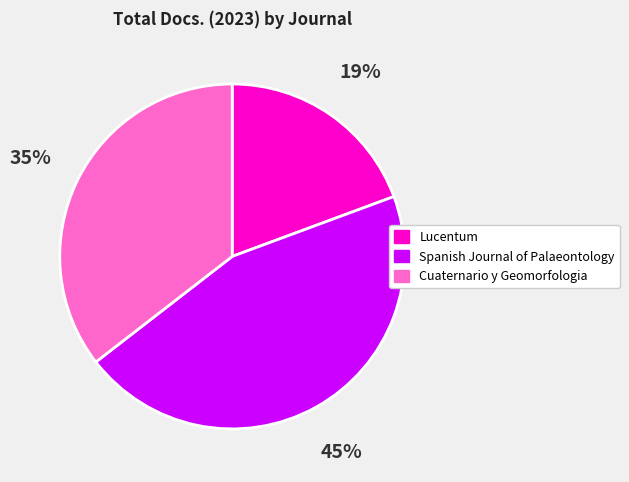

Between Spanish Journal of Palaeontology and Cuaternario y Geomorfologia, which is larger?

Spanish Journal of Palaeontology